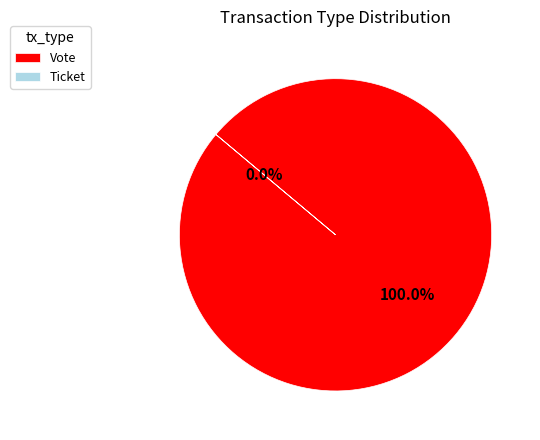

How many slices are in this pie chart?

2